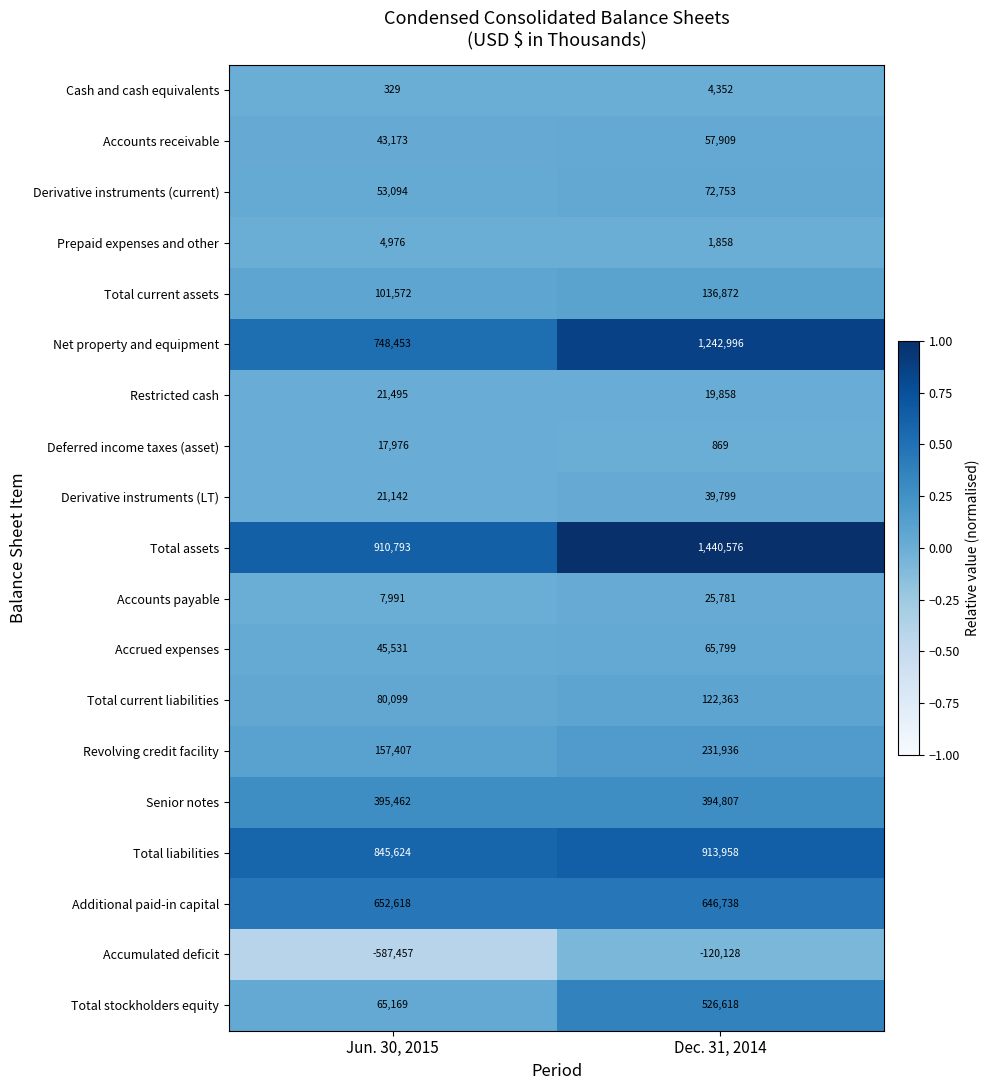

Between Jun. 30, 2015 and Dec. 31, 2014, which series saw the biggest shift?

Total assets